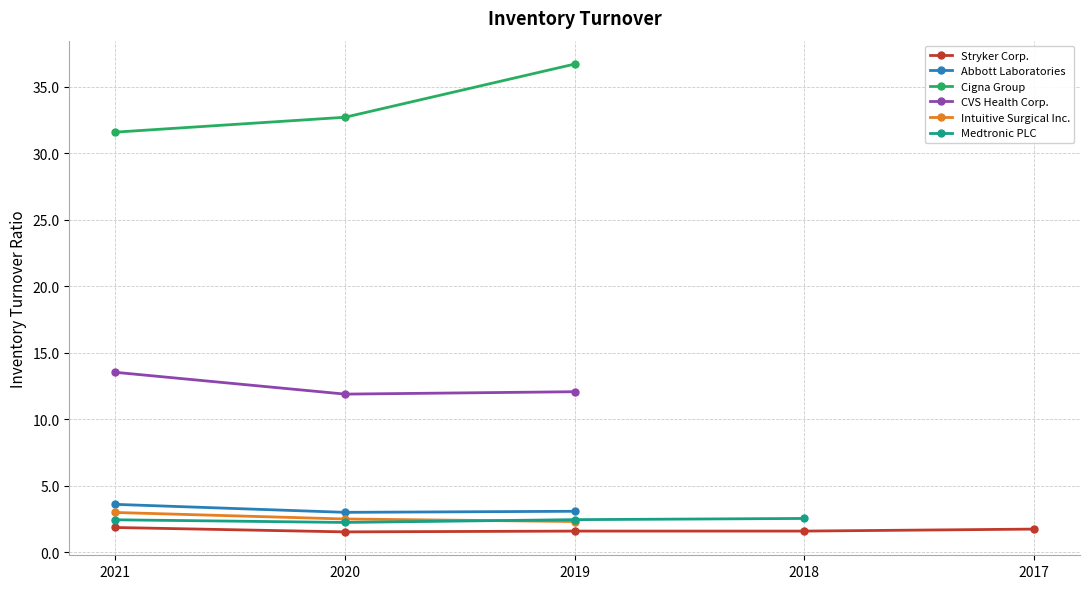

What are all the series names shown in the legend?

Stryker Corp., Abbott Laboratories, Cigna Group, CVS Health Corp., Intuitive Surgical Inc., Medtronic PLC